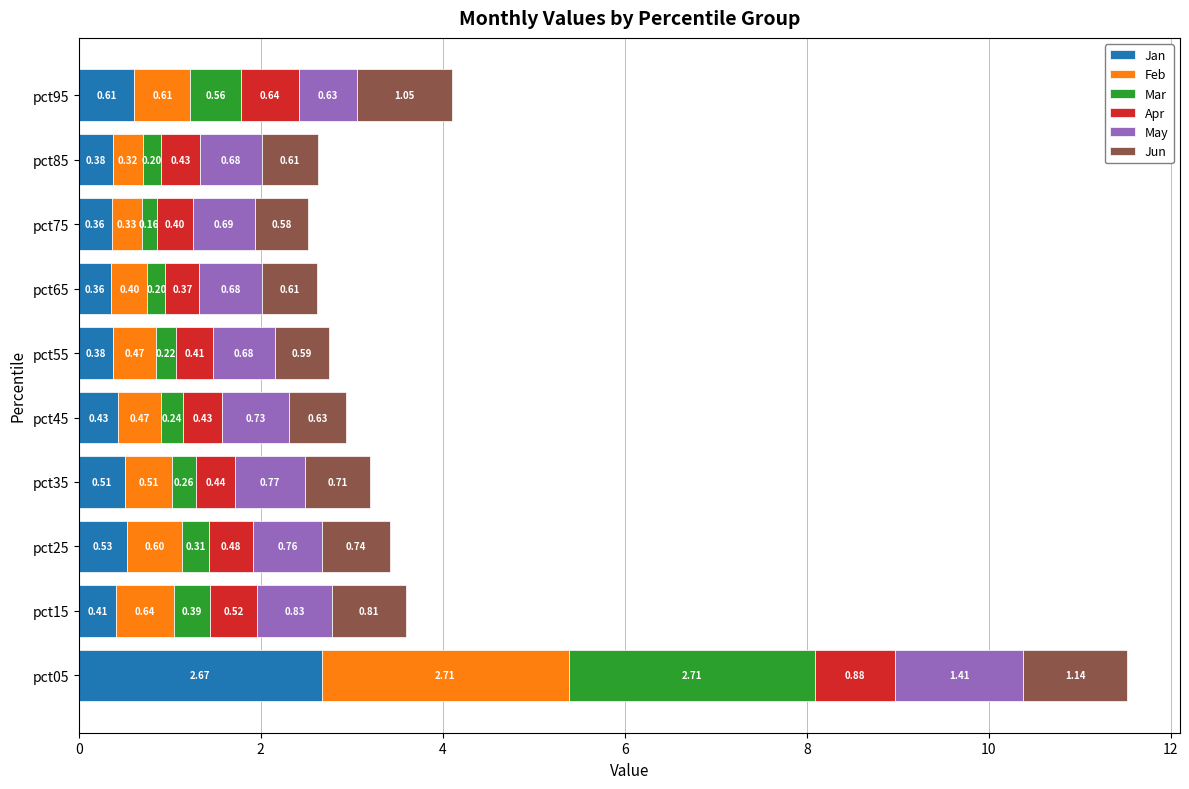

What is the total value across all series at pct85?

2.6